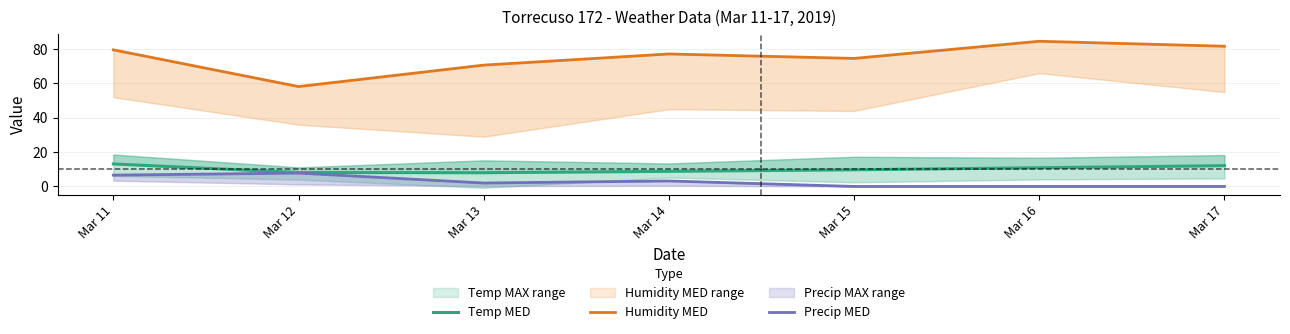

How many values in Precip MED are above zero?

4